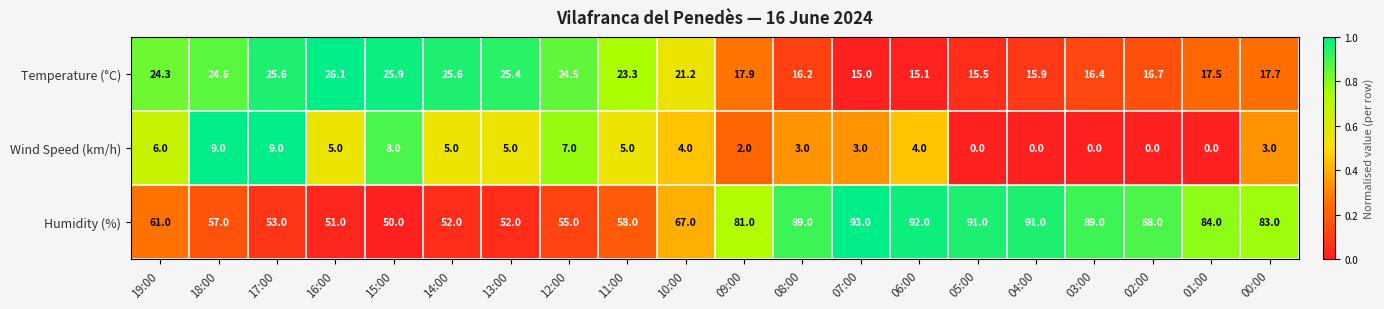

At which category does the chart reach its peak across all series?

07:00